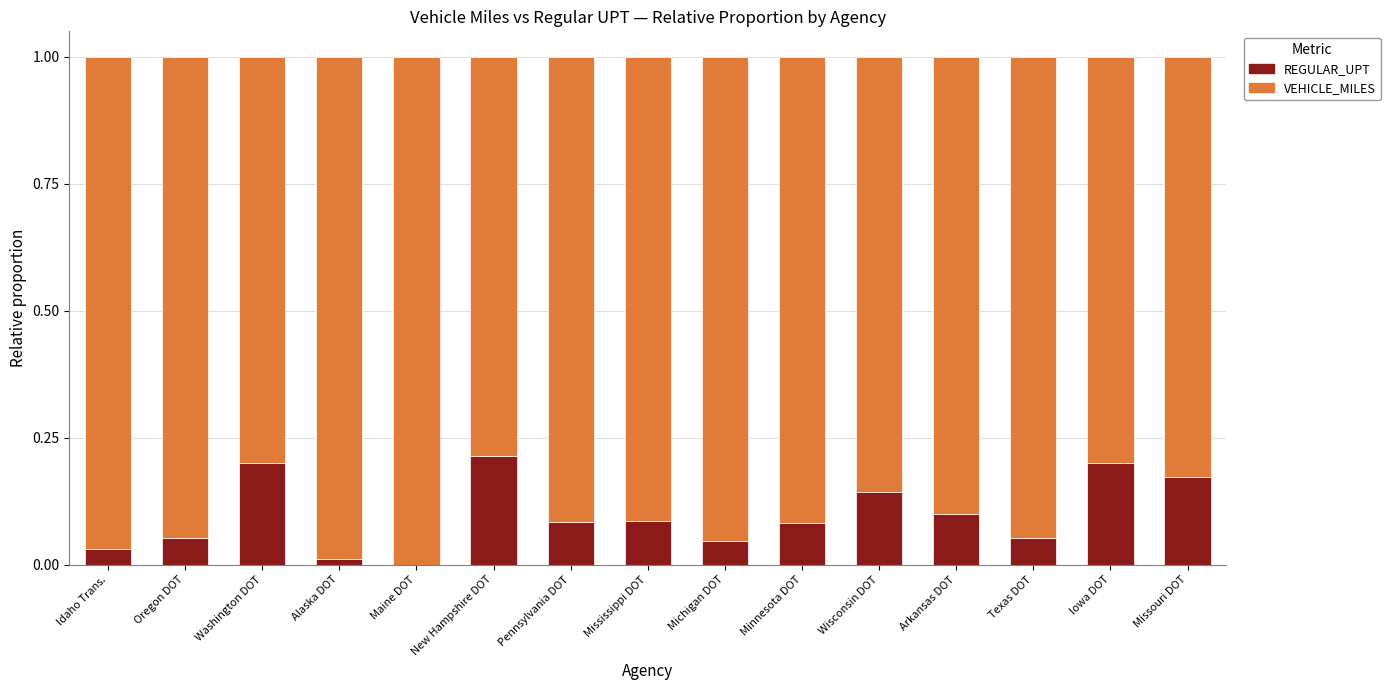

The value of REGULAR_UPT at Pennsylvania DOT is 0.0. True or false?

False